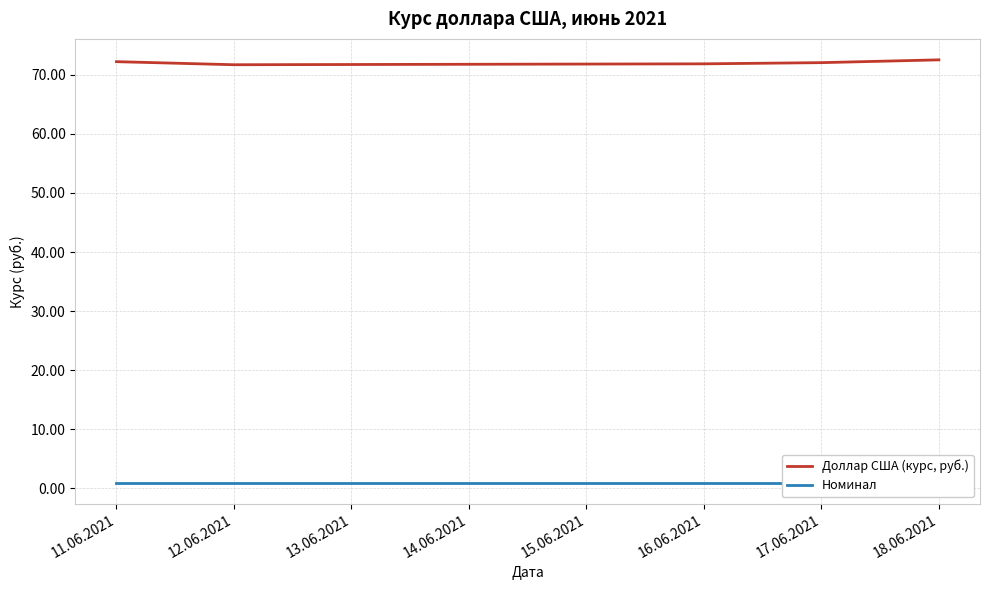

The Доллар США (курс, руб.) series shows 71.7 at 12.06.2021. True or false?

True